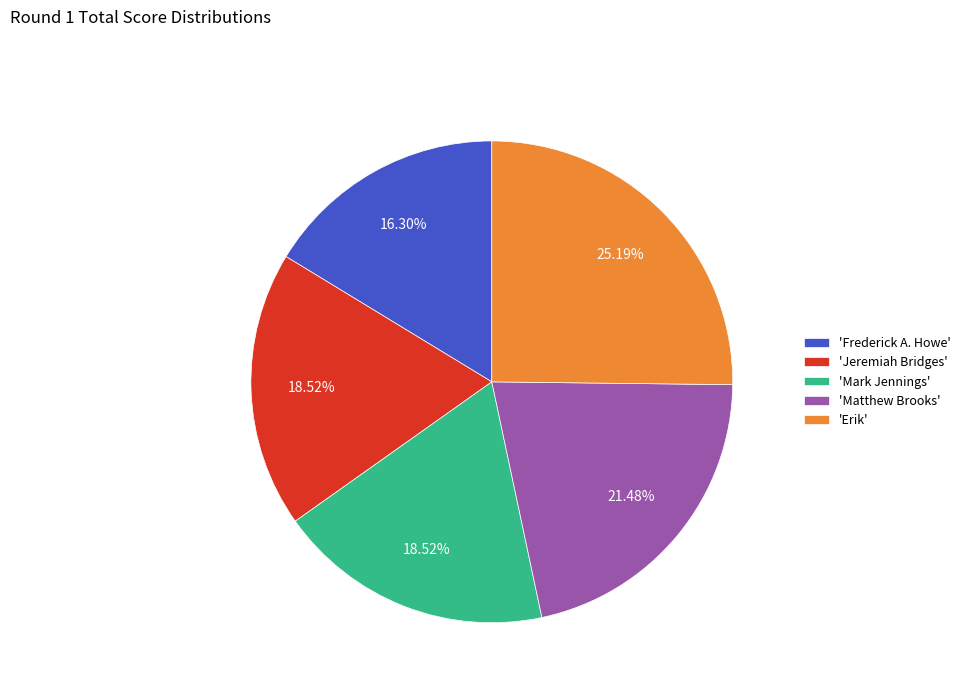

Approximately how many times larger is the value at 'Frederick A. Howe' compared to 'Matthew Brooks'?

0.8